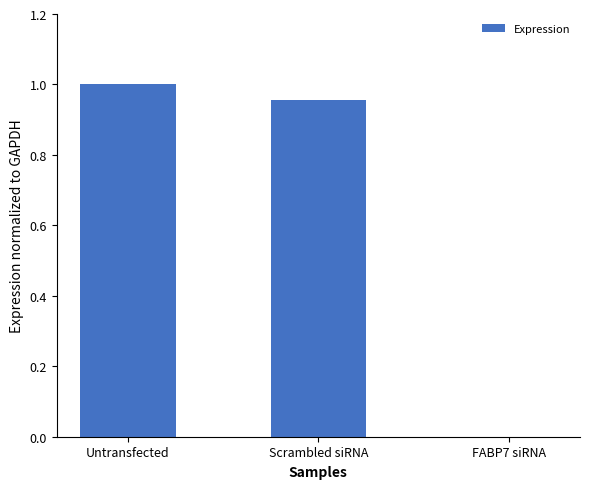

The chart shows a value of 1.0 at Untransfected. True or false?

True